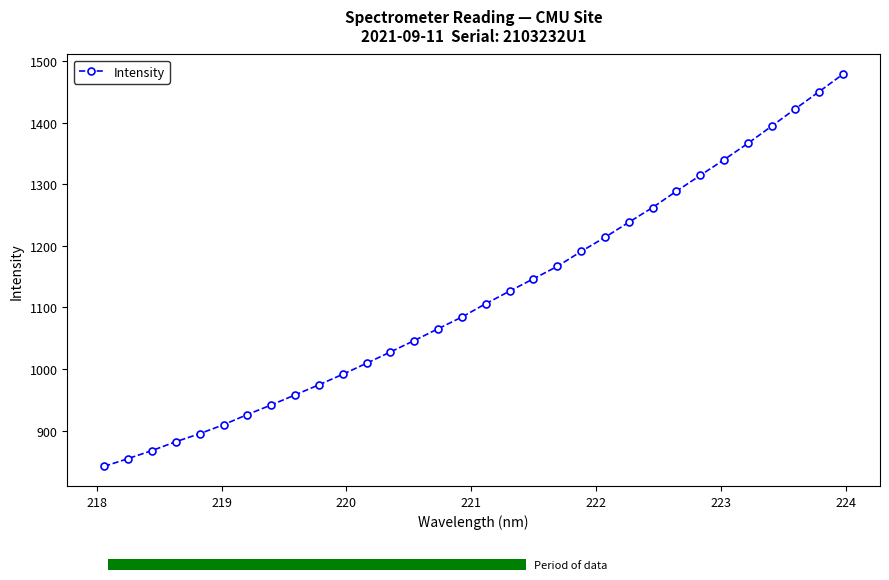

What is the highest value of the Intensity series?

1479.0